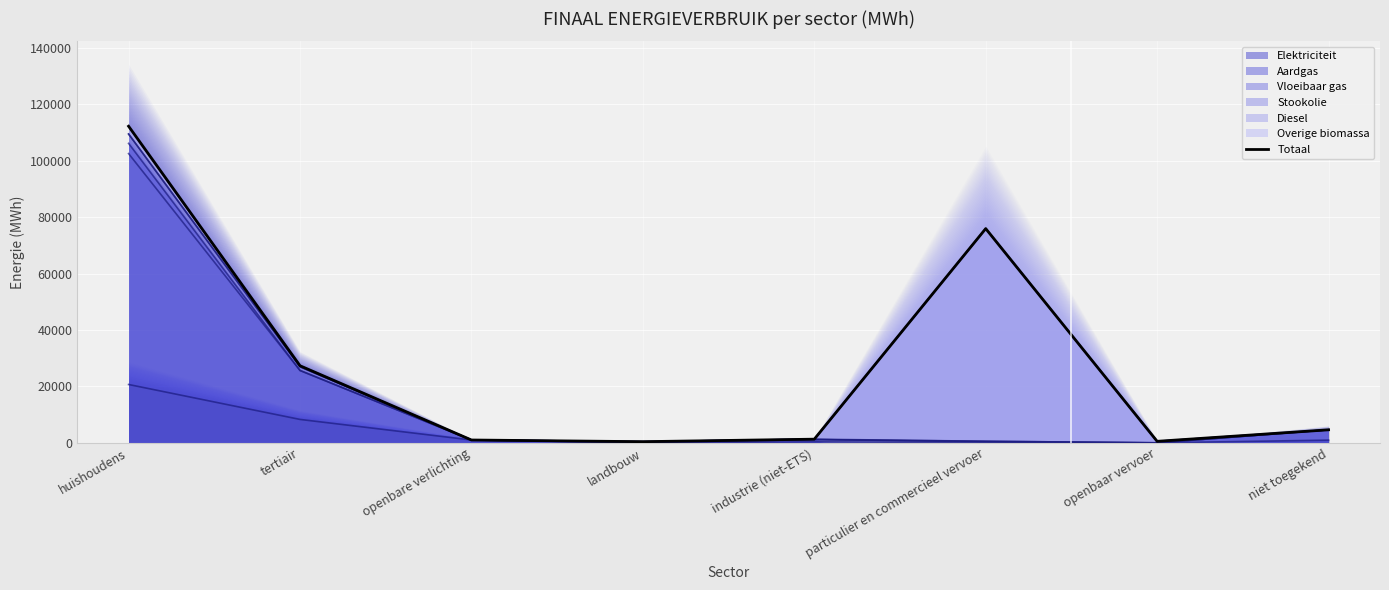

What is the difference between the values at tertiair and openbare verlichting?

26320.4